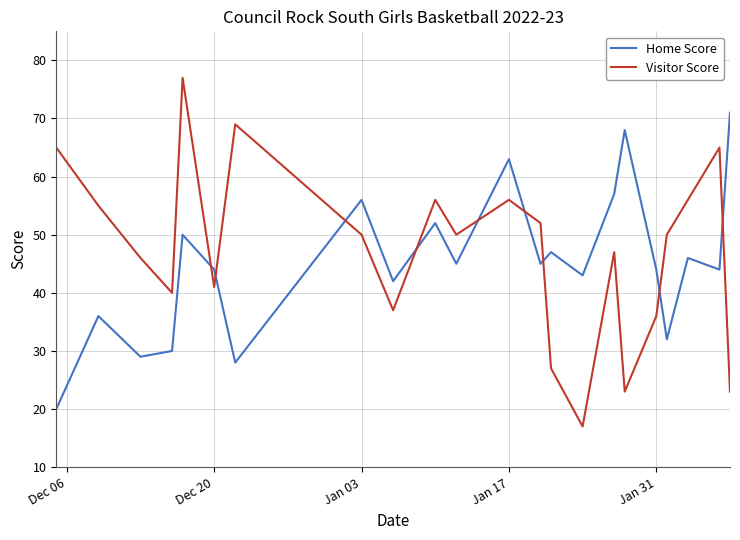

What is the smallest value displayed?

17